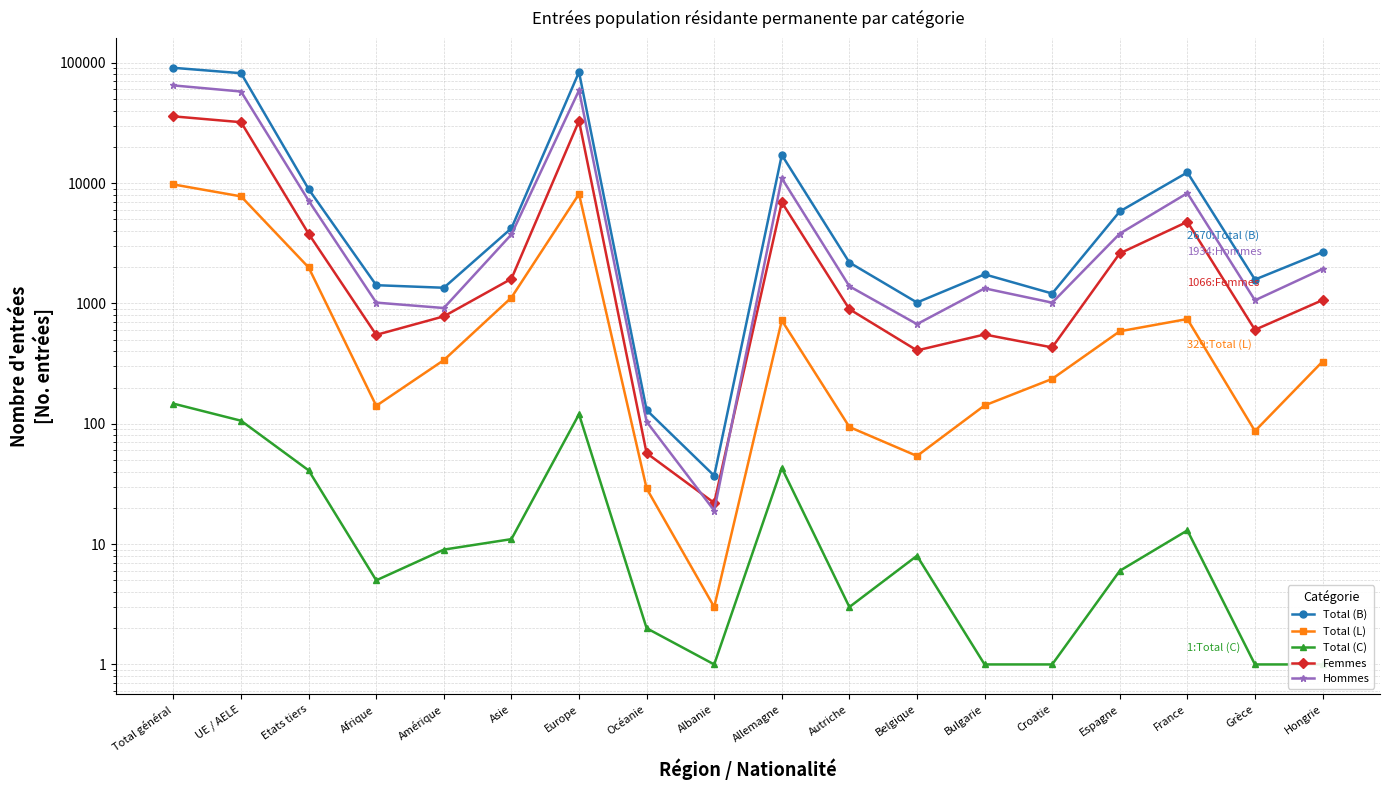

How many data points in Femmes are above 1066?

8